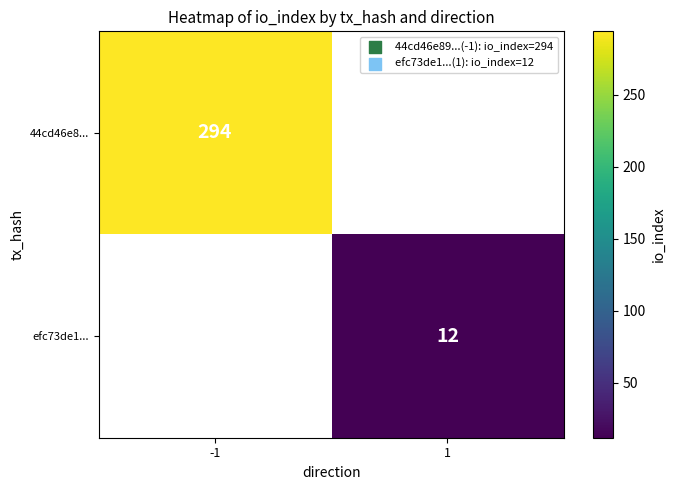

The 44cd46e8... series shows 156 at -1. True or false?

False